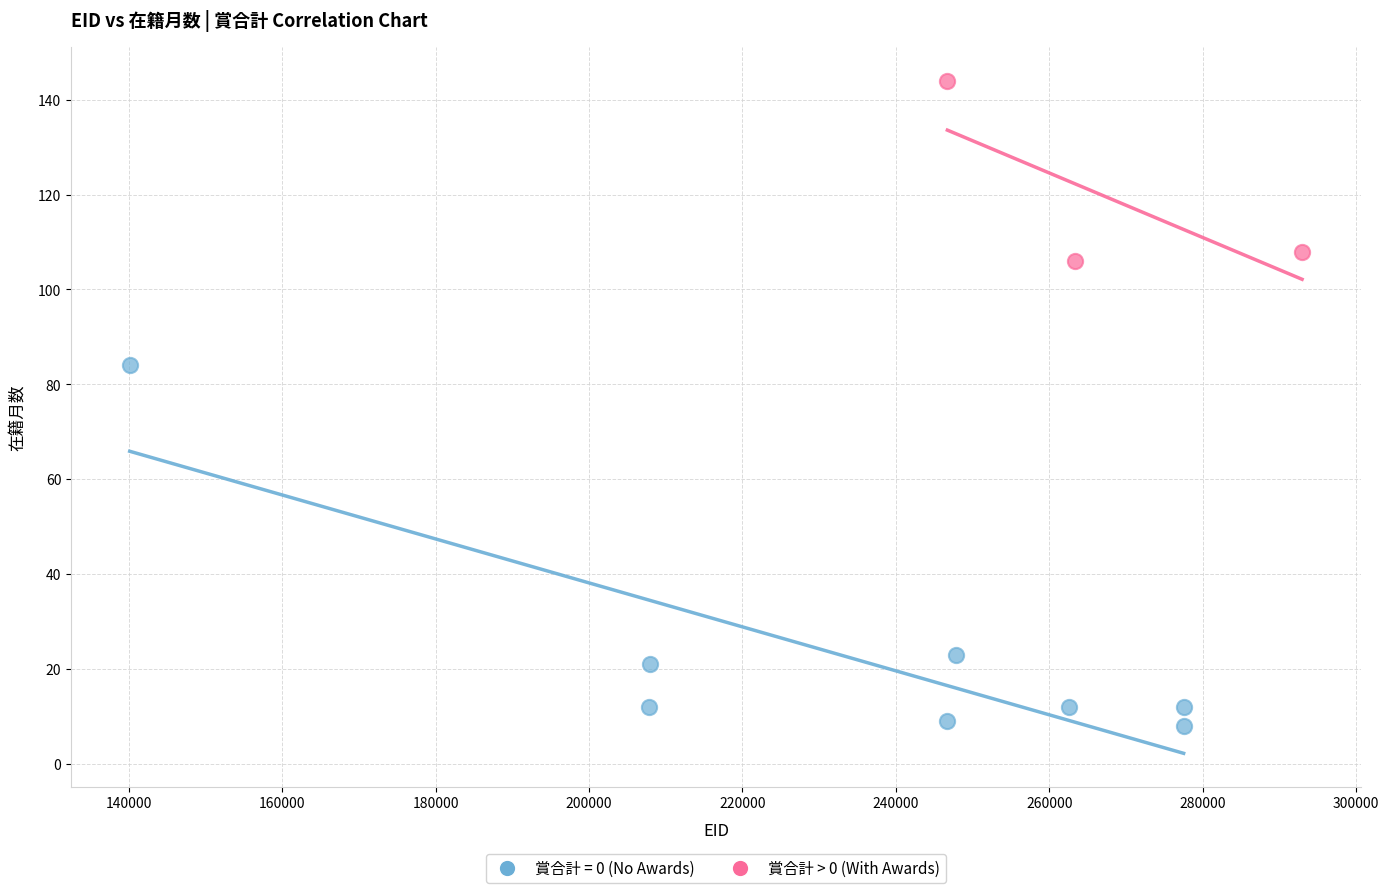

Which series has the widest spread of Y values?

賞合計 = 0 (No Awards)